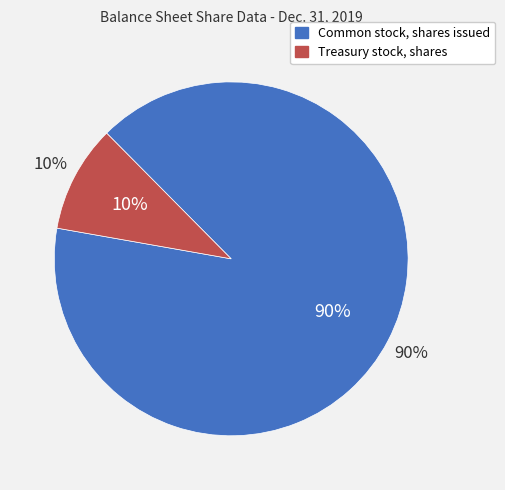

Combined, do Common stock, shares issued and Treasury stock, shares account for over 50%?

Yes